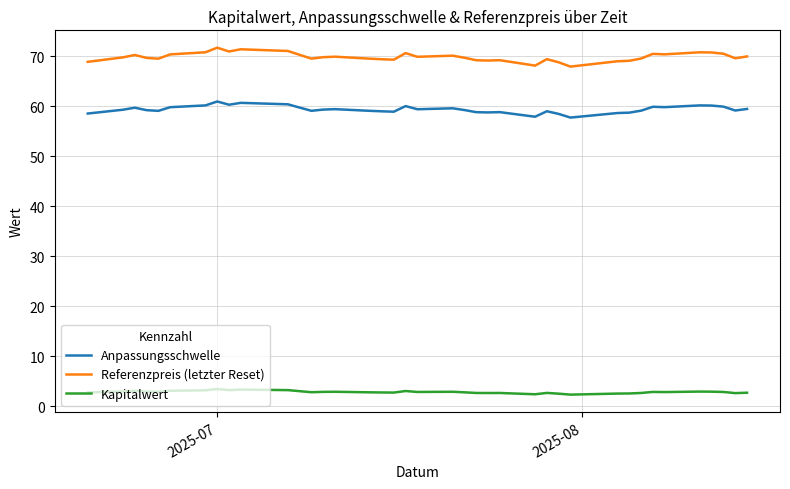

Which series has the largest total across all categories?

Referenzpreis (letzter Reset)